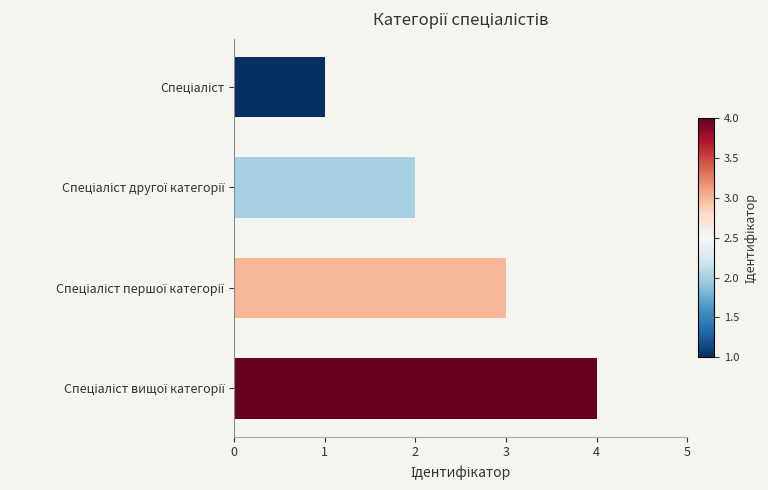

How many data points does each series have?

4